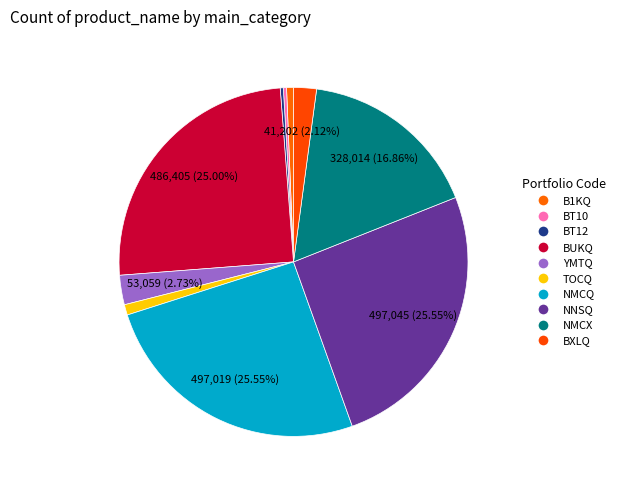

To the nearest percent, what is the difference between the largest and smallest slice percentages?

25%